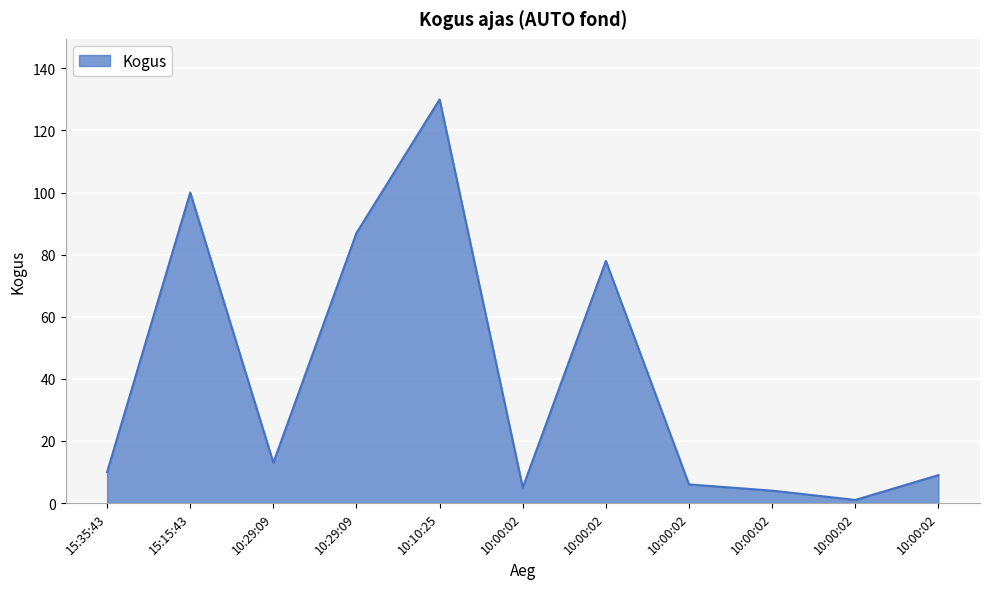

Where is the first local minimum?

10:29:09